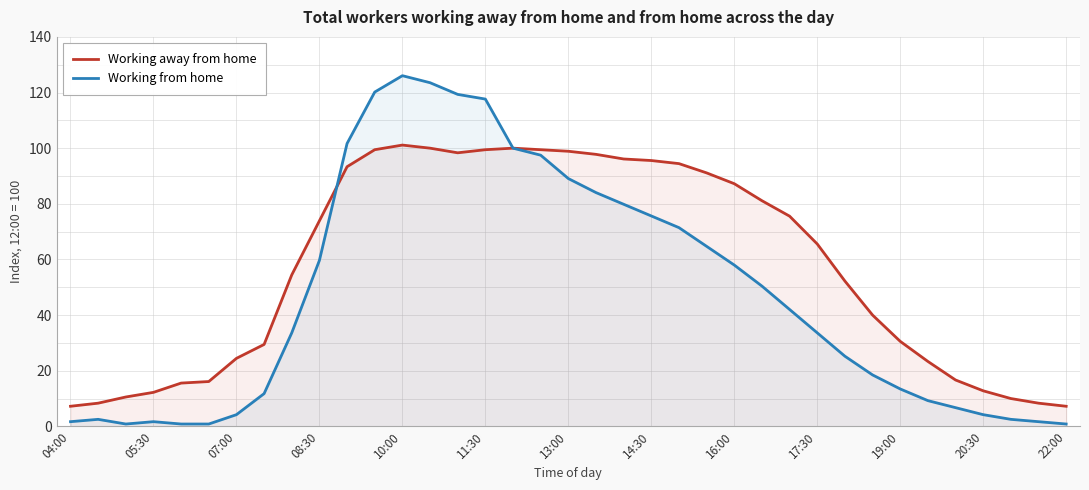

Count the number of data series in this chart.

2